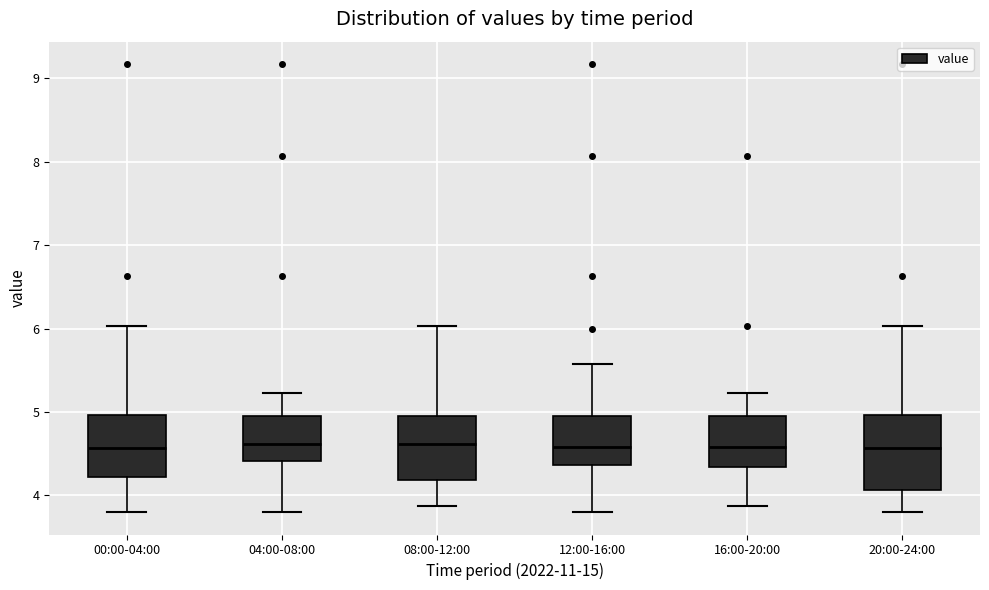

Reading left to right, transcribe this box plot: for each box, give where its median line is, the range the box spans, and where its two whiskers end, as read against the y-axis. The values are not printed on the chart, so give them approximately, as read against the axis.

00:00-04:00: median 4.6, box 4.2 to 5.0, whiskers 3.8 to 6.0
04:00-08:00: median 4.6, box 4.4 to 4.9, whiskers 3.8 to 5.2
08:00-12:00: median 4.6, box 4.2 to 5.0, whiskers 3.9 to 6.0
12:00-16:00: median 4.6, box 4.4 to 4.9, whiskers 3.8 to 5.6
16:00-20:00: median 4.6, box 4.3 to 4.9, whiskers 3.9 to 5.2
20:00-24:00: median 4.6, box 4.1 to 5.0, whiskers 3.8 to 6.0